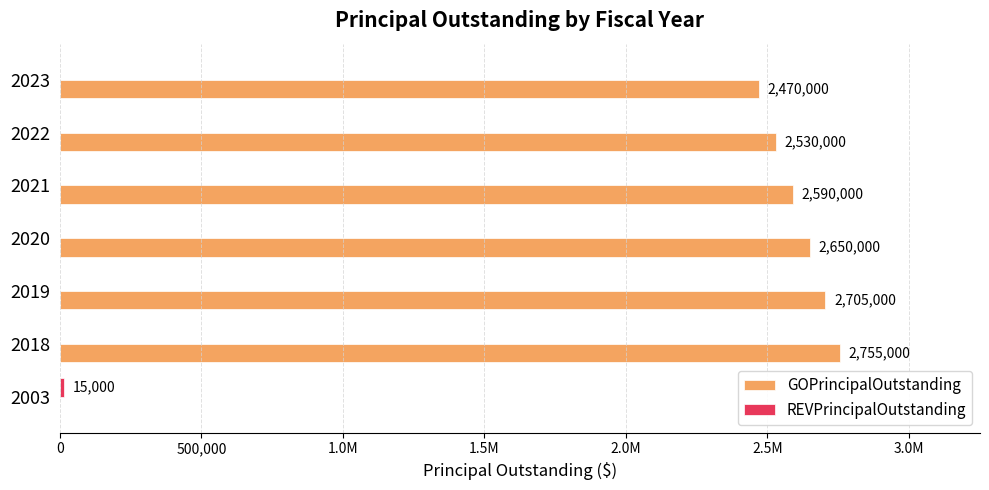

How many positive values does the GOPrincipalOutstanding series have?

6